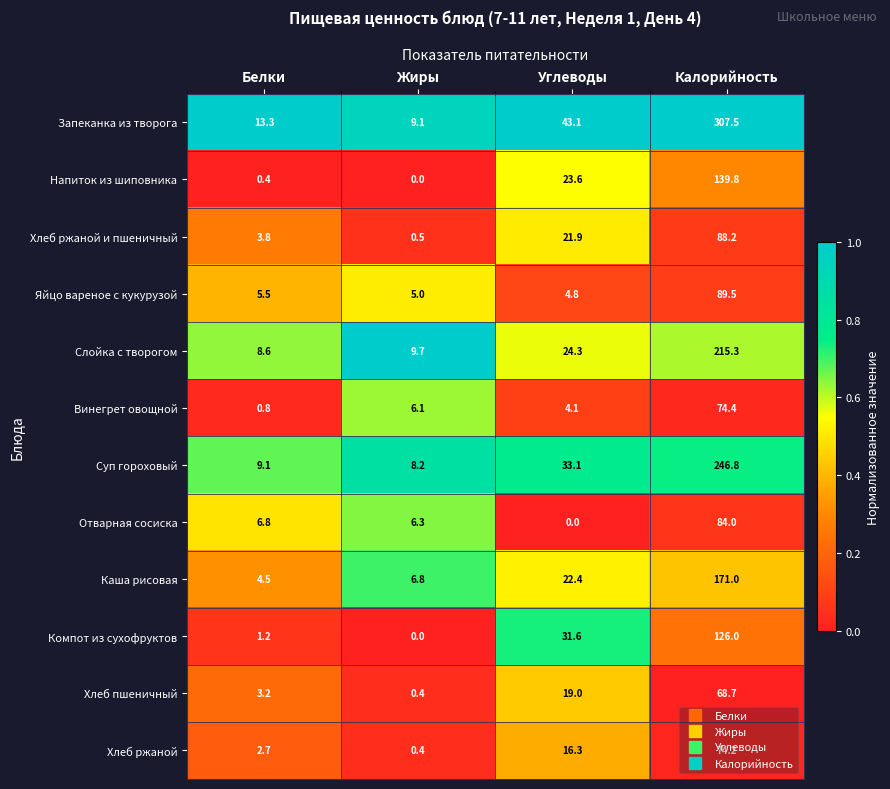

The Хлеб ржаной и пшеничный series shows 8.7 at Углеводы. True or false?

False